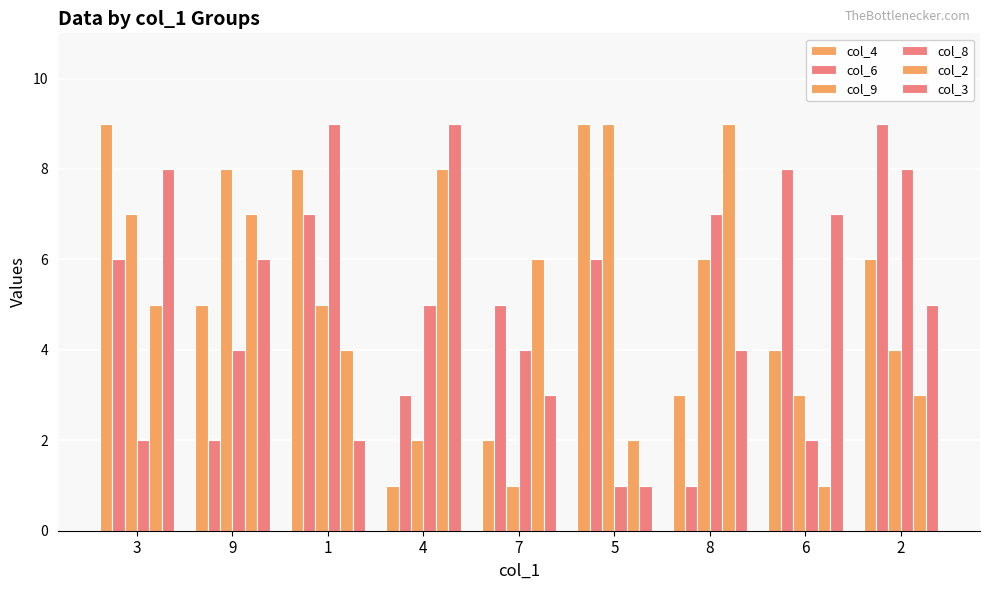

Which series has the largest total across all categories?

col_4